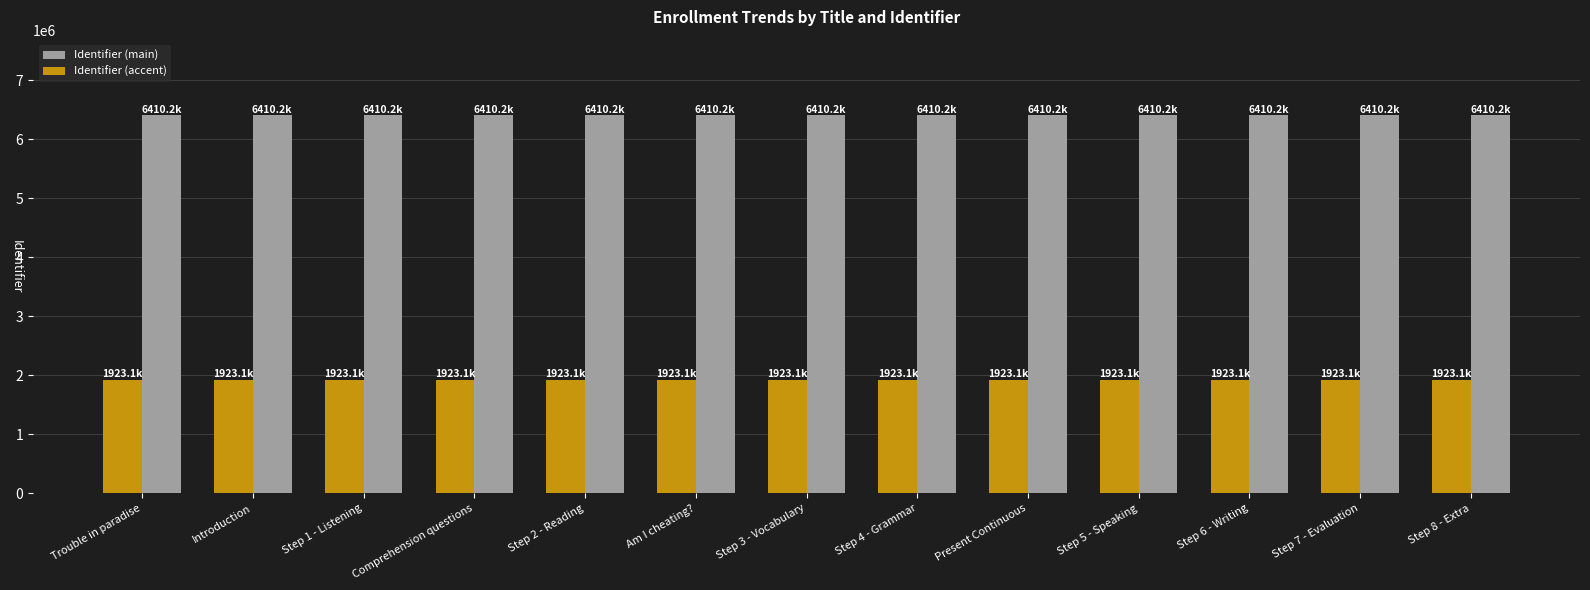

What is the sum of the Identifier (main) values at Step 2 - Reading and Introduction?

12820452.0